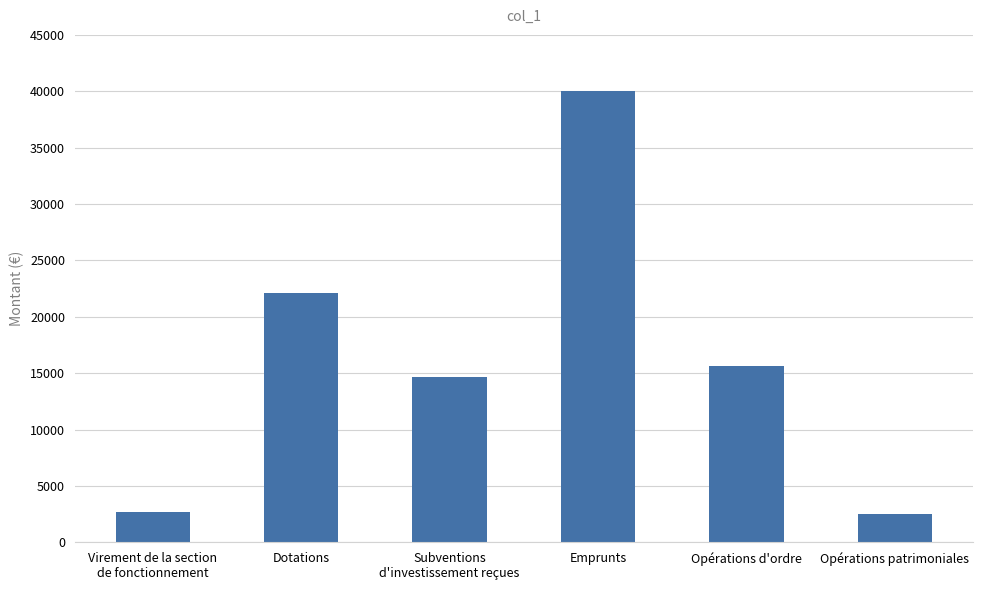

Reading left to right, transcribe all the data shown in this chart.

2706	22112	14694	40000	15626	2500